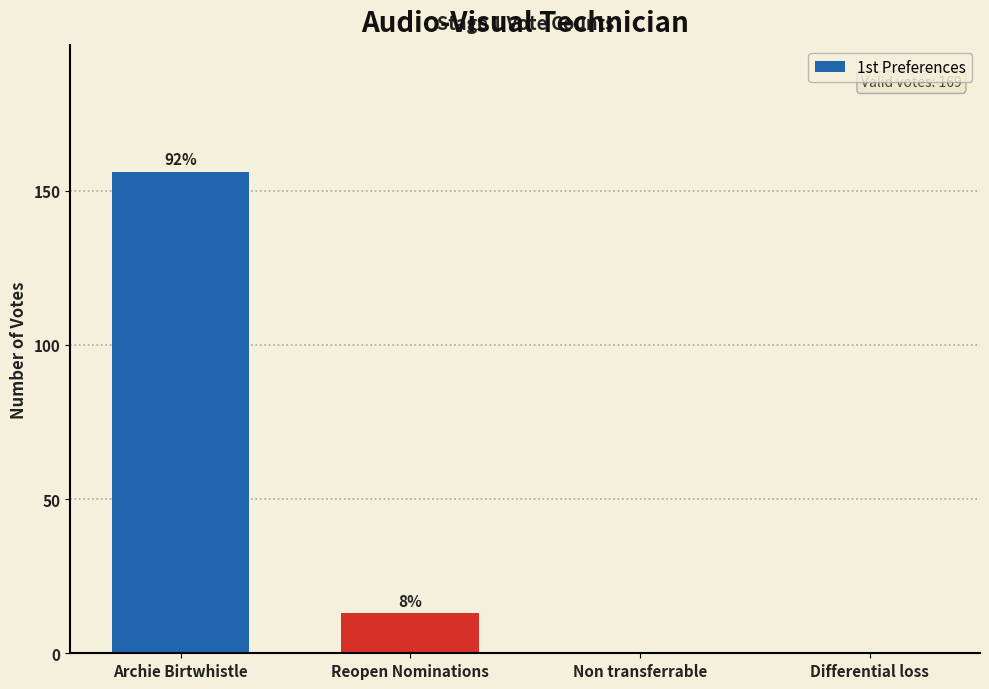

List the labels in order of value, smallest first.

Non transferrable, Differential loss, Reopen Nominations, Archie Birtwhistle